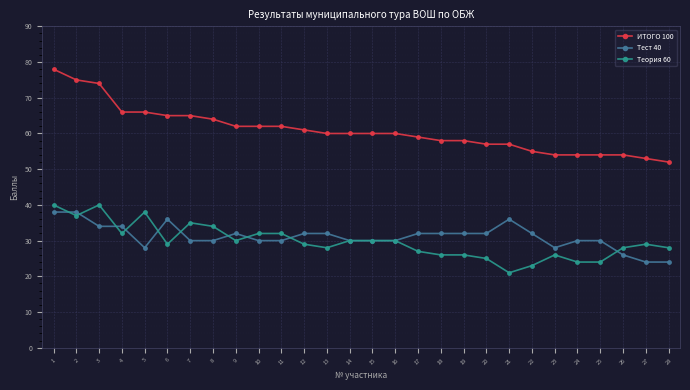

True or false: Тест 40 and ИТОГО 100 cross at least once.

False